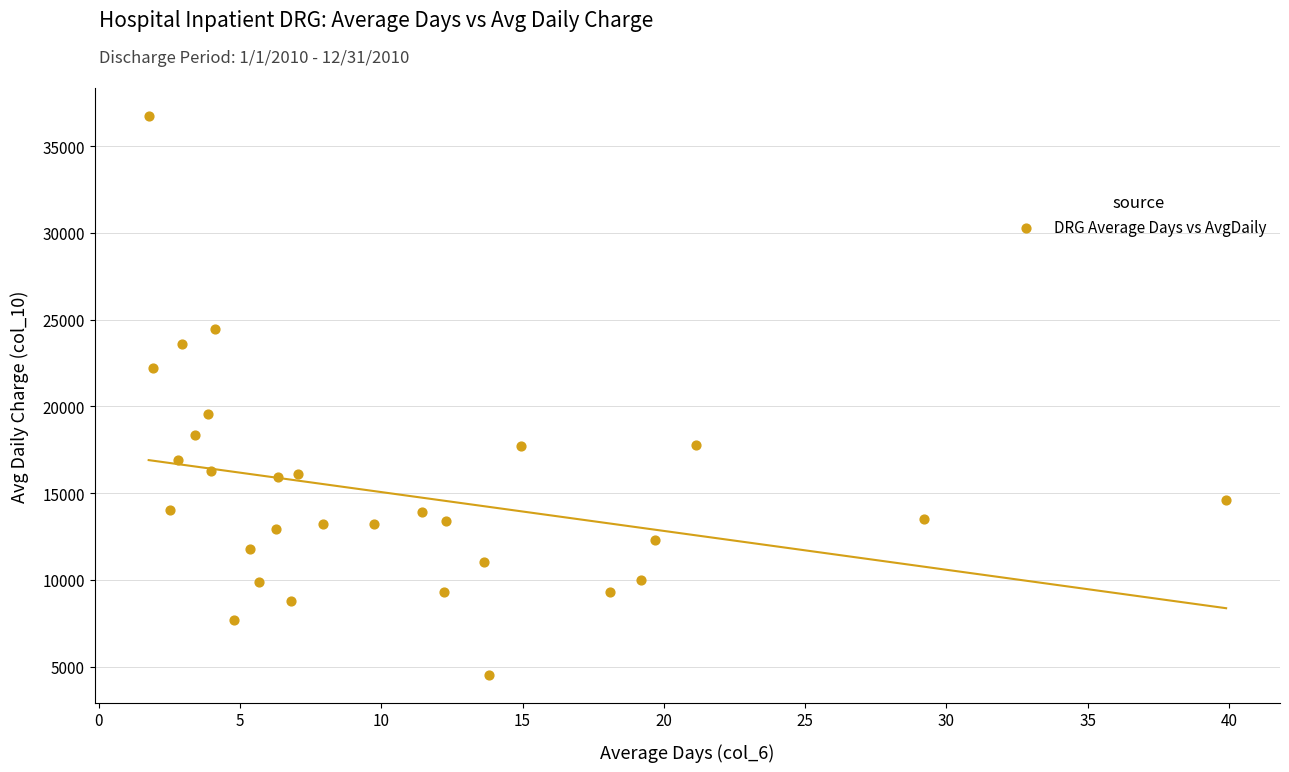

What Y value in the scatter plot is closest to 20641?

19574.1